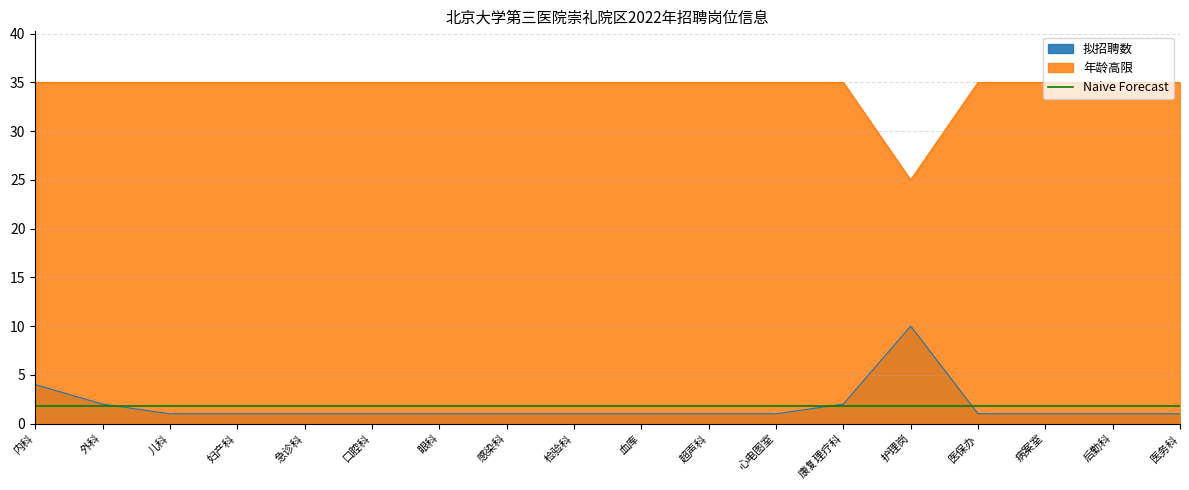

How many 拟招聘数 values are between 1 and 2?

16